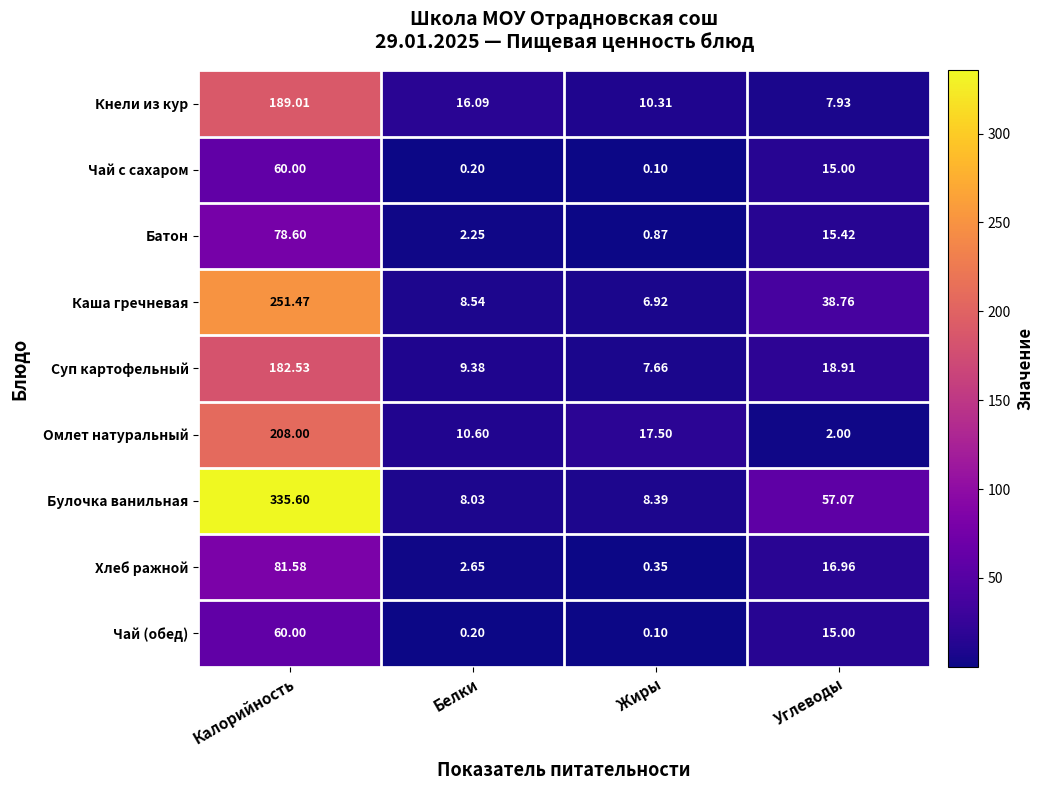

Rank the categories by Суп картофельный value from lowest to highest.

Жиры, Белки, Углеводы, Калорийность